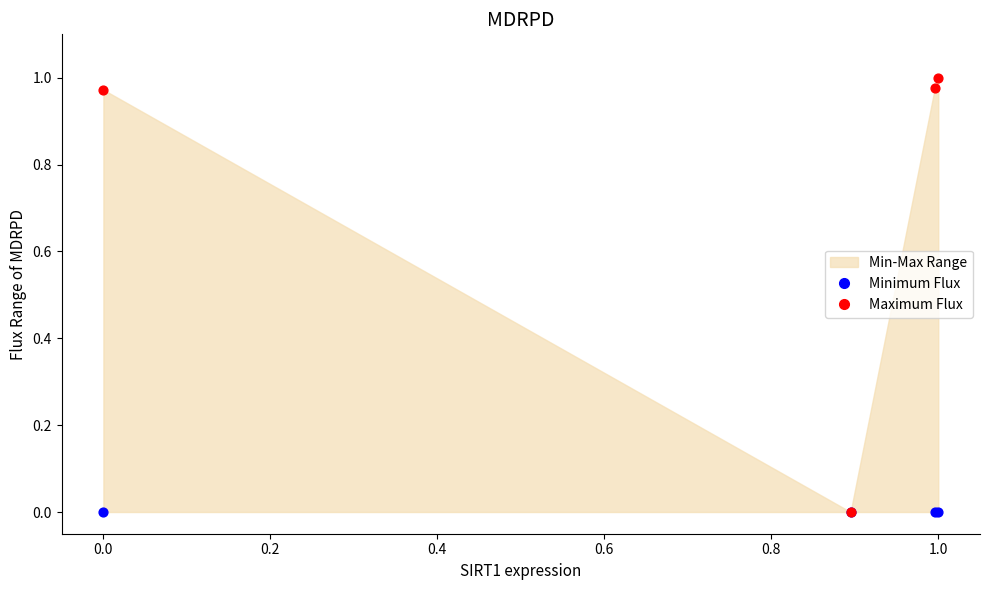

Which series reaches the minimum Y coordinate?

Minimum Flux